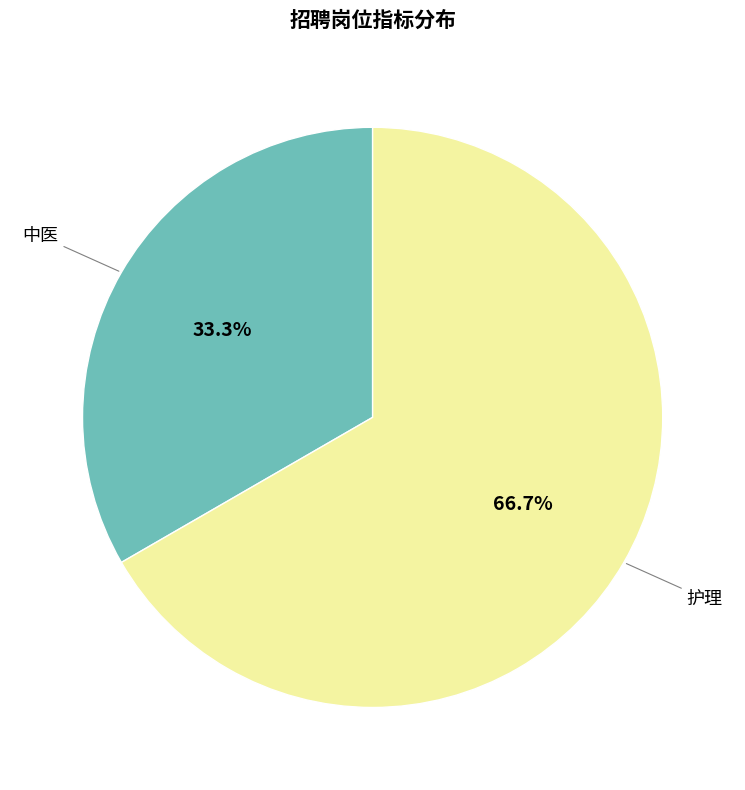

Does any single category account for the majority?

Yes